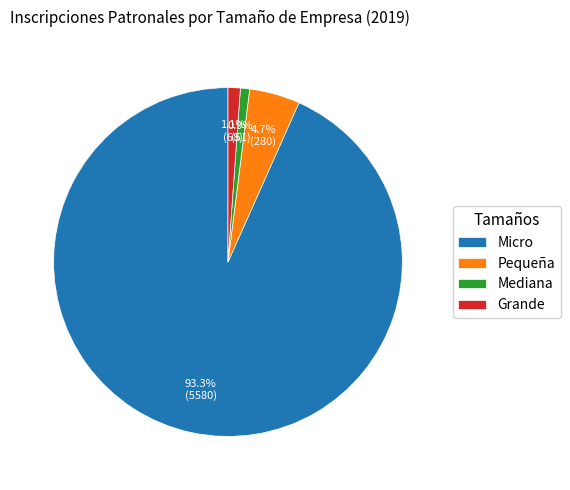

Which category has the biggest portion of the pie?

Micro